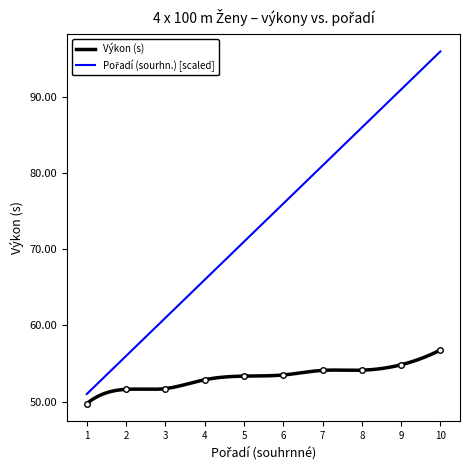

Reading right to left, what are all the values shown in this chart?

10=56.8	9=54.8	8=54.1	7=54.1	6=53.5	5=53.4	4=52.9	3=51.7	2=51.6	1=49.8